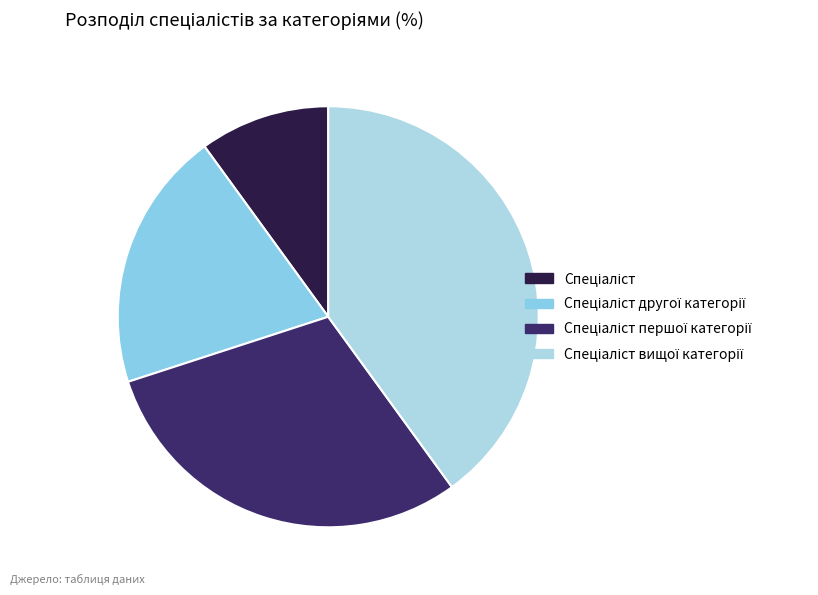

Is there a majority slice in this chart?

No